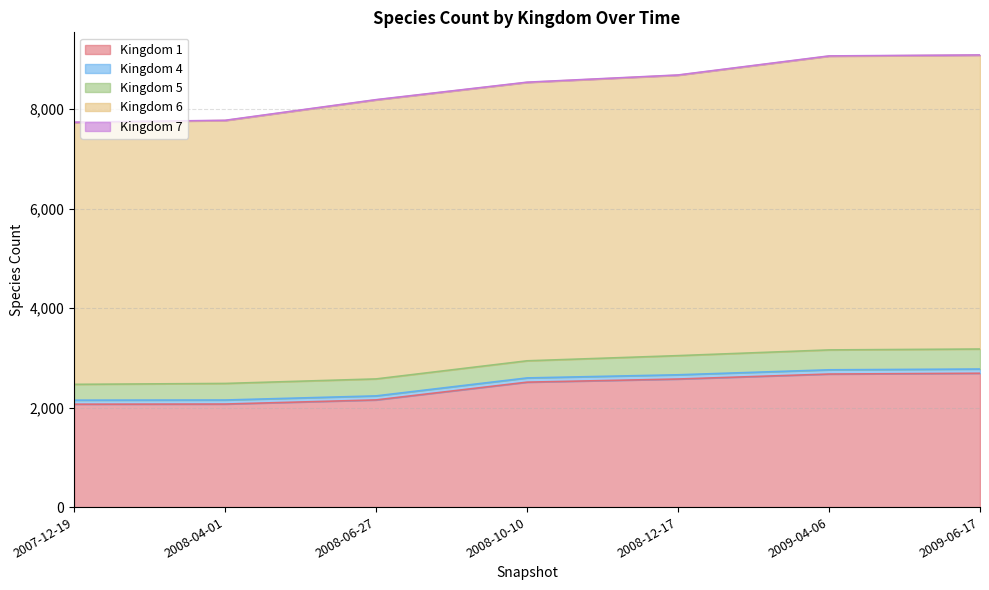

Reading left to right, what are all the values shown in this chart?

1: 2068	2071	2154	2511	2574	2674	2690
4: 81	81	81	85	85	85	85
5: 318	333	341	344	385	400	402
6: 5264	5284	5608	5595	5636	5904	5906
7: 5	5	5	5	5	5	5